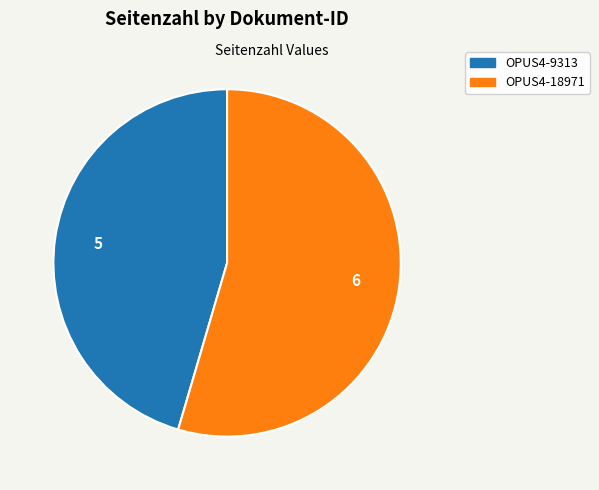

What is the ratio of the value at OPUS4-9313 to the value at OPUS4-18971?

0.8